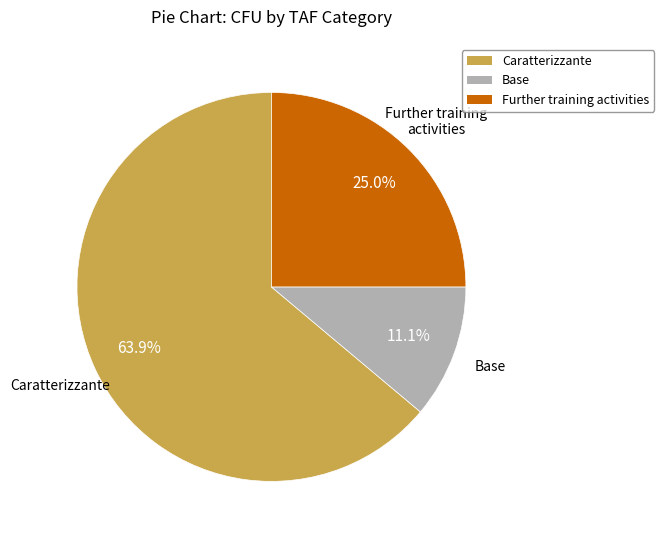

To the nearest percent, what percentage of the pie is Further training activities?

25%